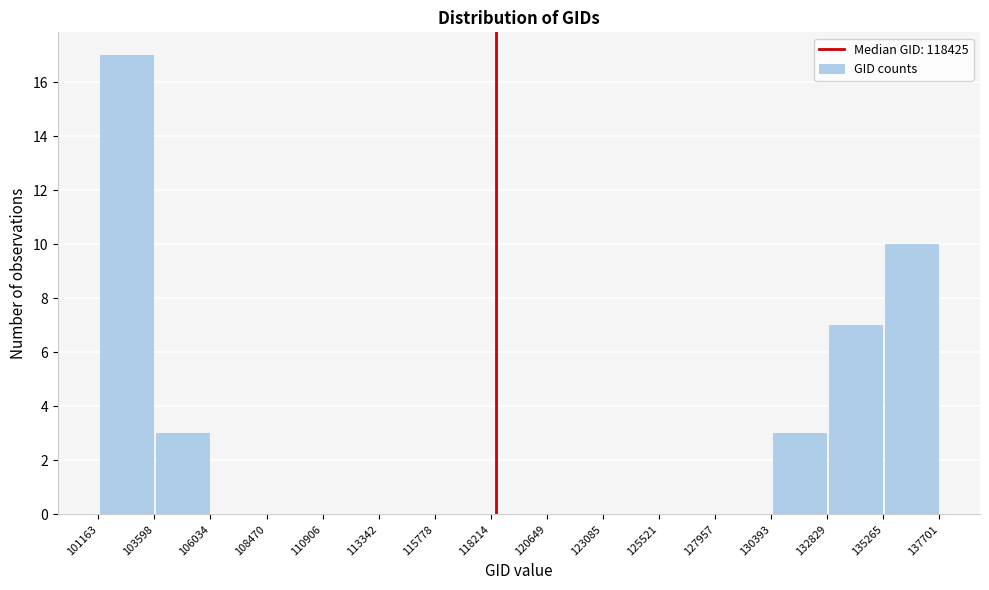

Over which range of the x-axis is the bar tallest?

101163 to 103598